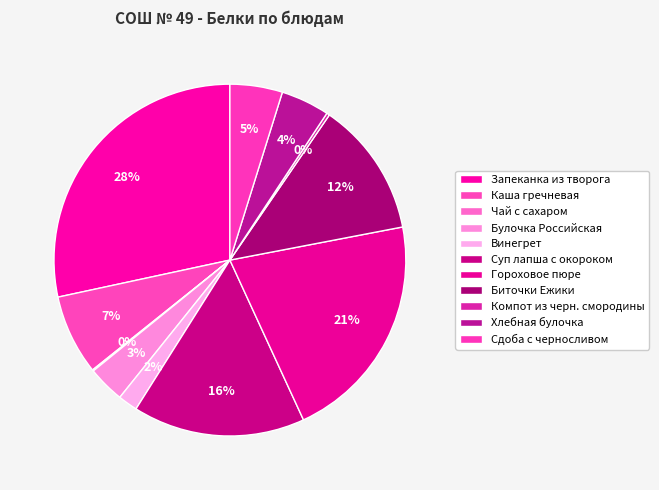

What portion of the pie excludes Запеканка из творога?

71.6%